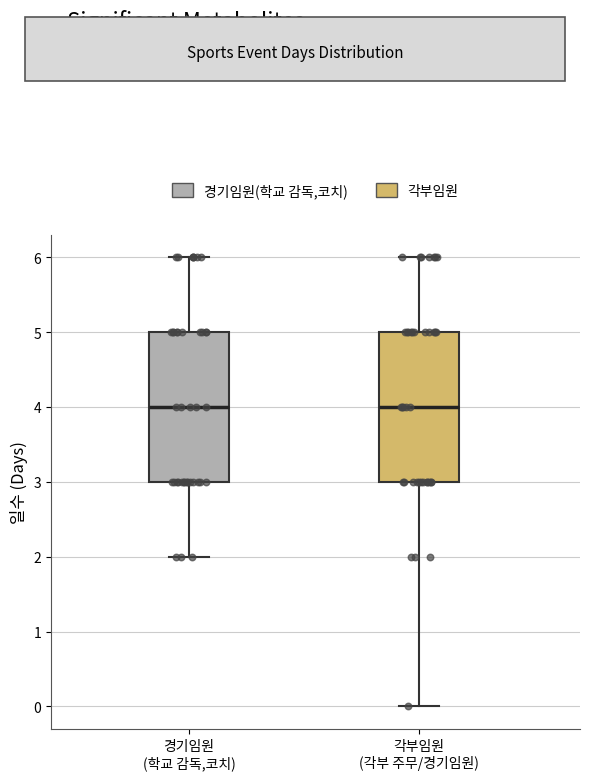

Where does the median line of the box for 각부임원 (각부 주무/경기임원) sit on the y-axis? The values are not printed on the chart, so give them approximately, as read against the axis.

4